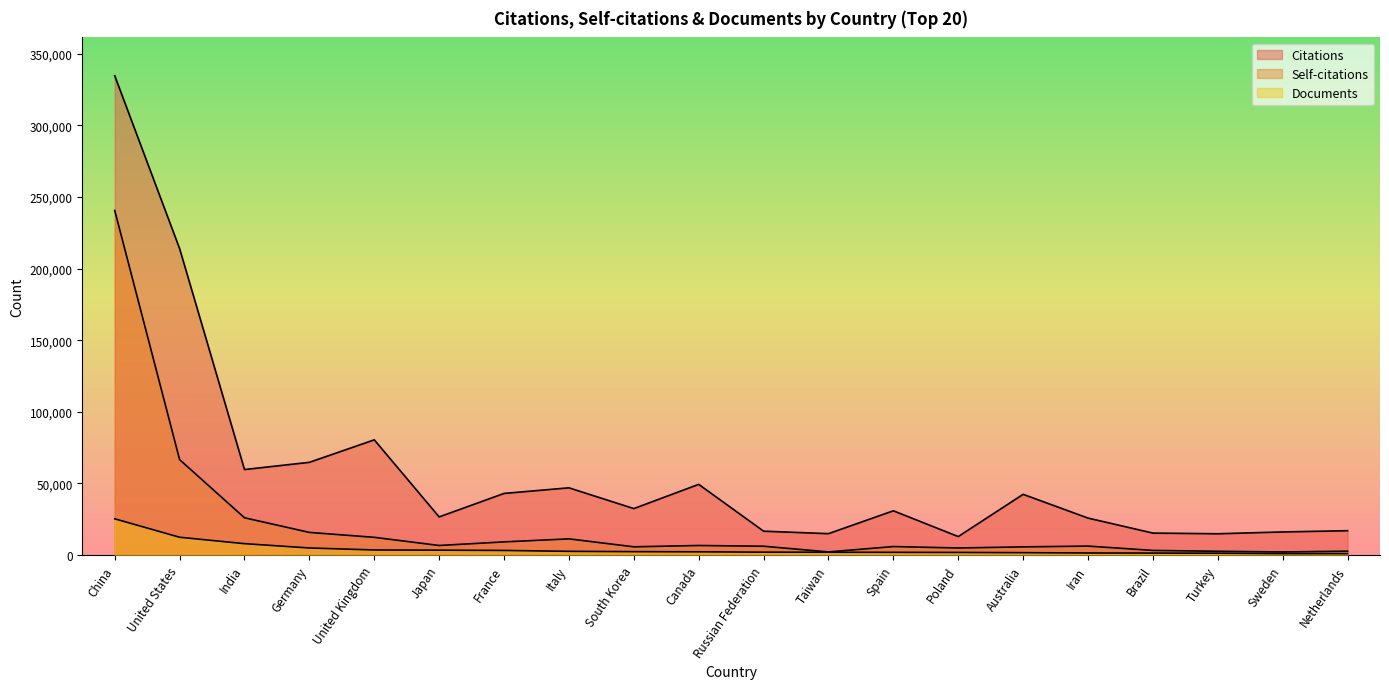

At Turkey, list the series in order from largest to smallest.

Citations, Self-citations, Documents